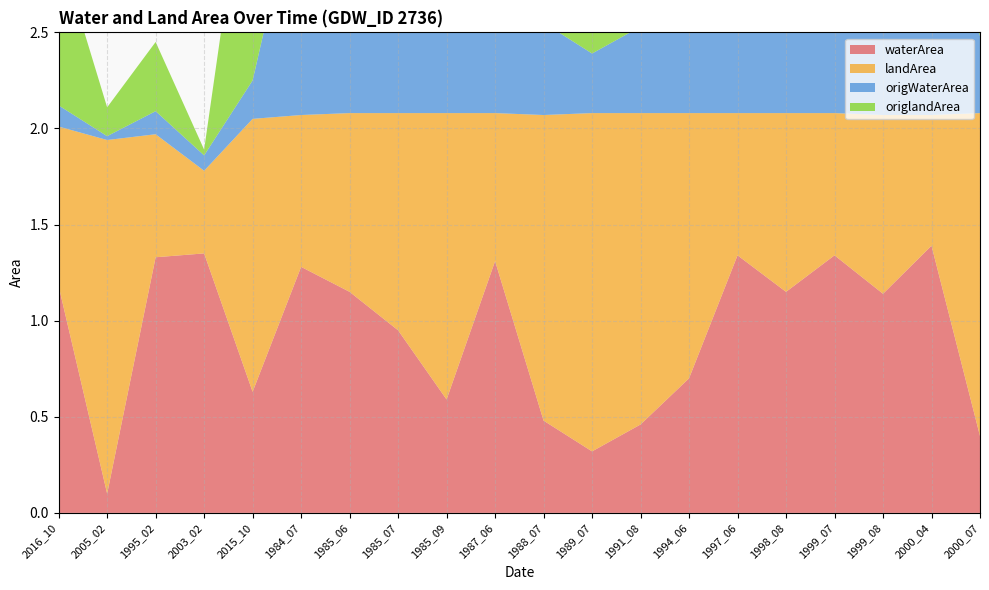

Reading left to right, transcribe all the data shown in this chart.

waterArea: 1.2	0.1	1.3	1.4	0.6	1.3	1.1	0.9	0.6	1.3	0.5	0.3	0.5	0.7	1.3	1.1	1.3	1.1	1.4	0.4
landArea: 0.8	1.8	0.6	0.4	1.4	0.8	0.9	1.1	1.5	0.8	1.6	1.8	1.6	1.4	0.7	0.9	0.7	0.9	0.7	1.7
origWaterArea: 0.1	0.0	0.1	0.1	0.2	1.3	1.1	0.9	0.6	1.3	0.5	0.3	0.5	0.7	1.3	1.1	1.3	1.1	1.4	0.4
origlandArea: 0.8	0.1	0.4	0.0	1.4	0.8	0.9	1.1	1.5	0.8	1.6	1.8	1.6	1.4	0.7	0.9	0.7	0.9	0.7	1.7